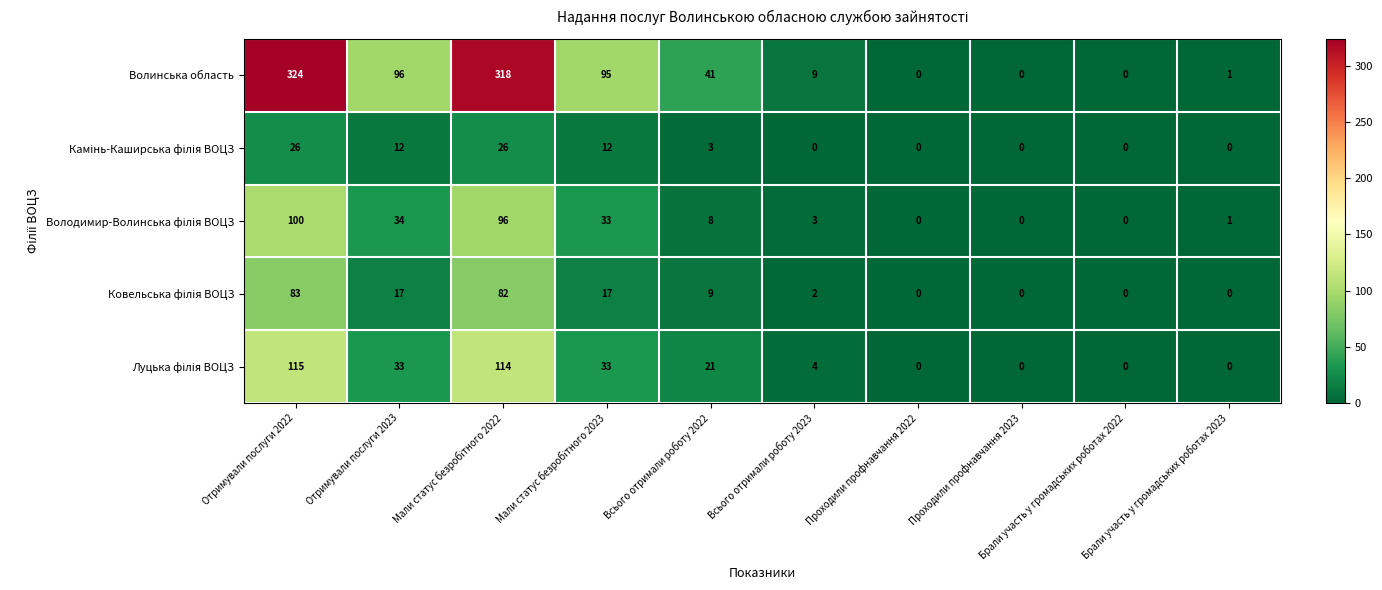

What is the sum of all Волинська область values?

884